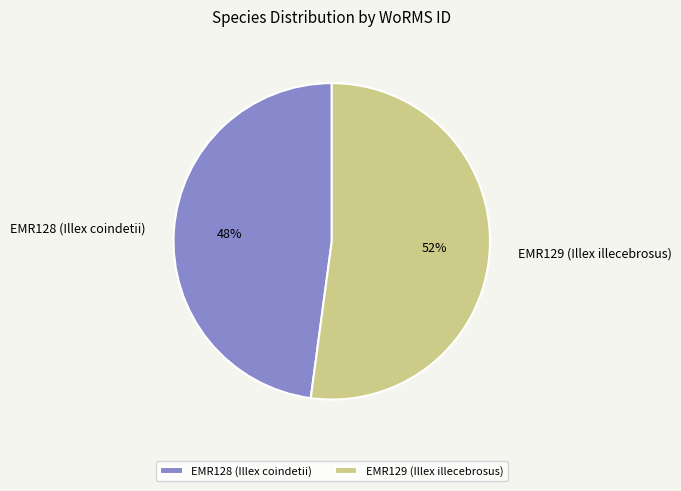

What is the ratio of the value at EMR128 (Illex coindetii) to the value at EMR129 (Illex illecebrosus)?

0.9